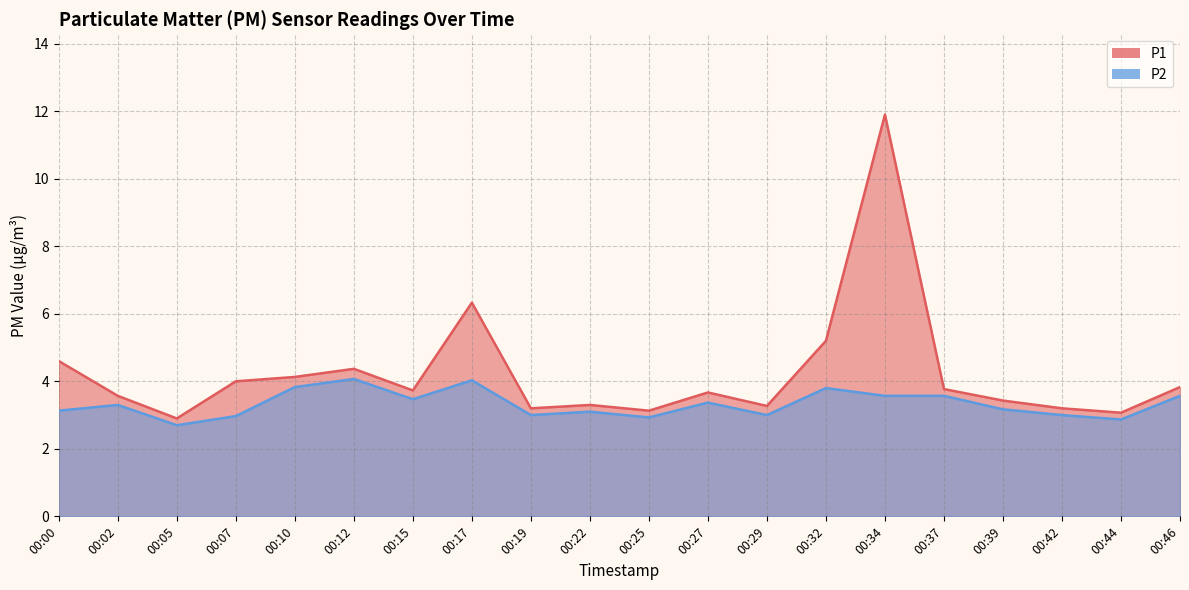

What is the total value across all series at 00:27?

7.0